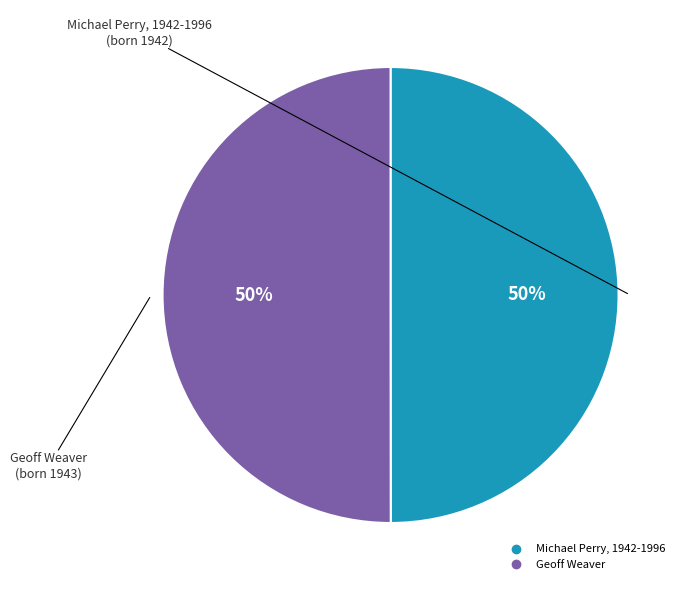

What percentage is the Geoff Weaver slice, to the nearest percent?

50%